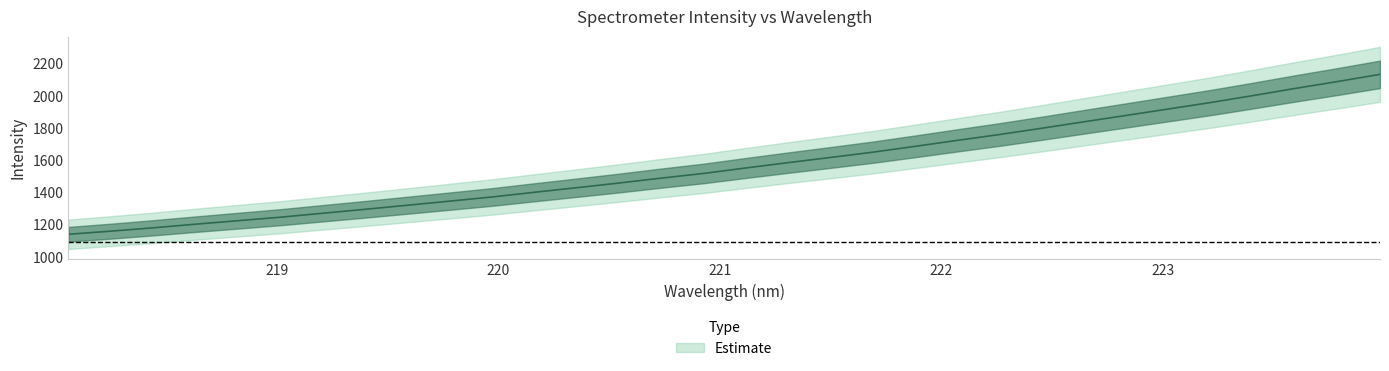

What is the ratio of the value at 220.9264 to the value at 219.3979?

1.2